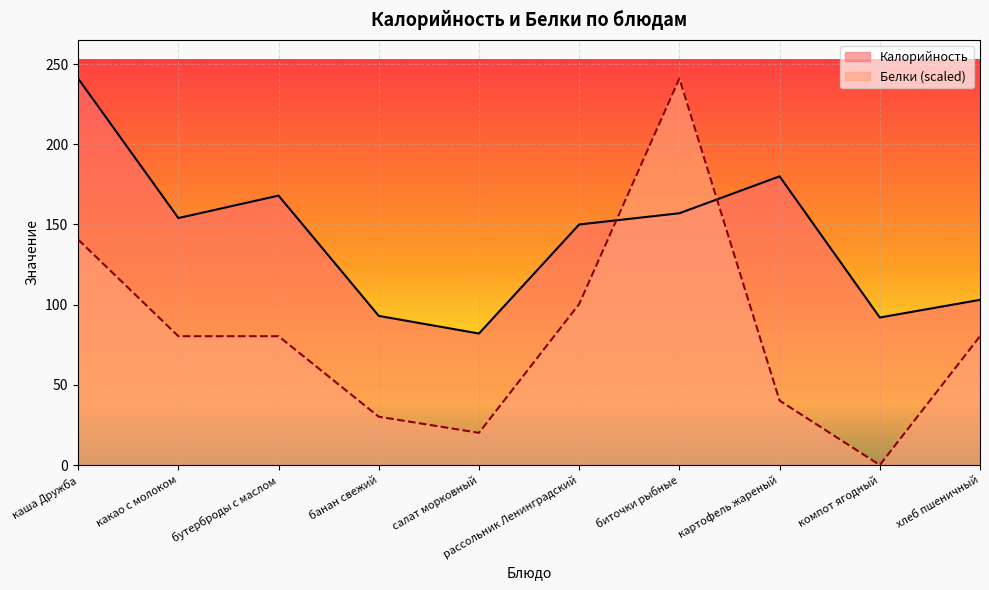

Reading left to right, what are all the values shown in this chart?

Калорийность: 241.0	154.0	168.0	93.0	82.0	150.0	157.0	180.0	92.0	103.0
Белки: 140.6	80.3	80.3	30.1	20.1	100.4	241.0	40.2	0.0	80.3